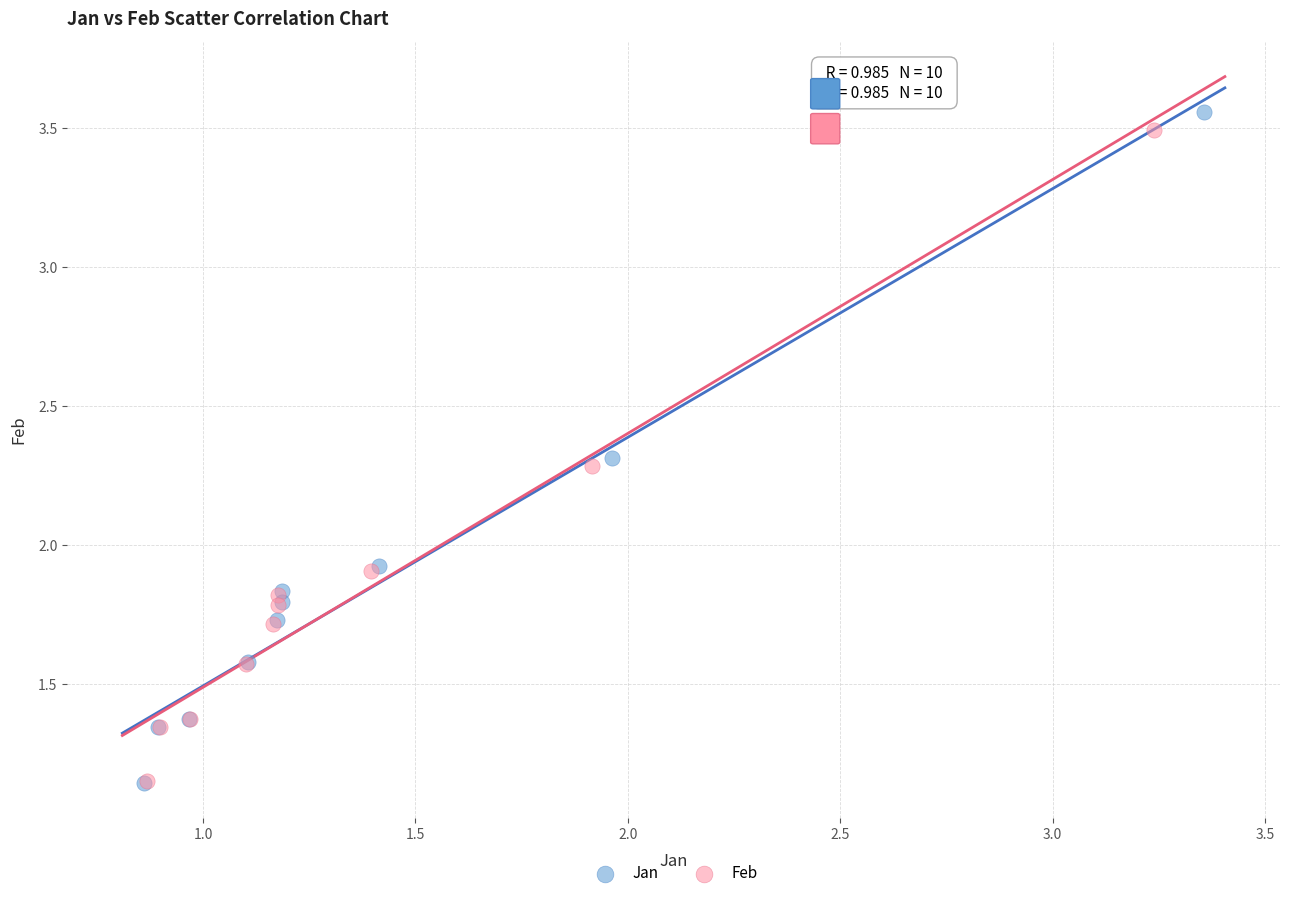

Which series has the largest Y range (max minus min)?

Jan